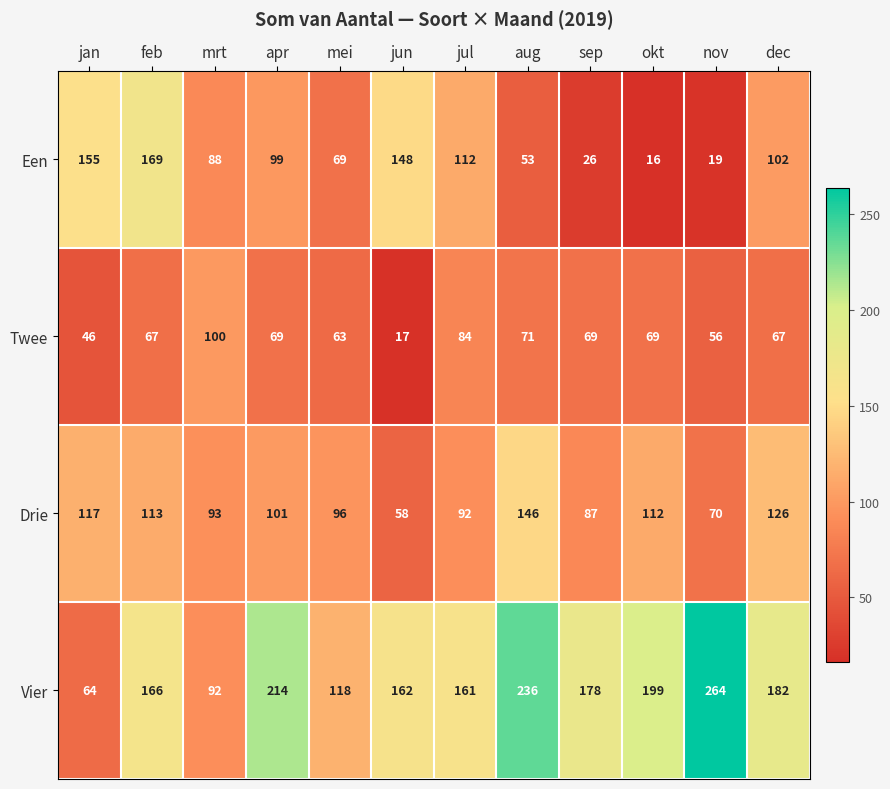

The Een series shows 168 at apr. True or false?

False